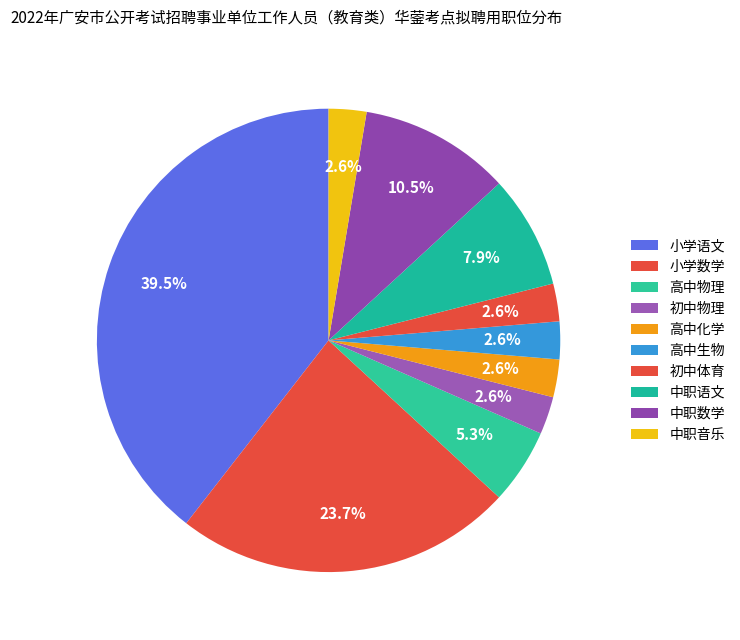

How many segments does this pie chart have?

10